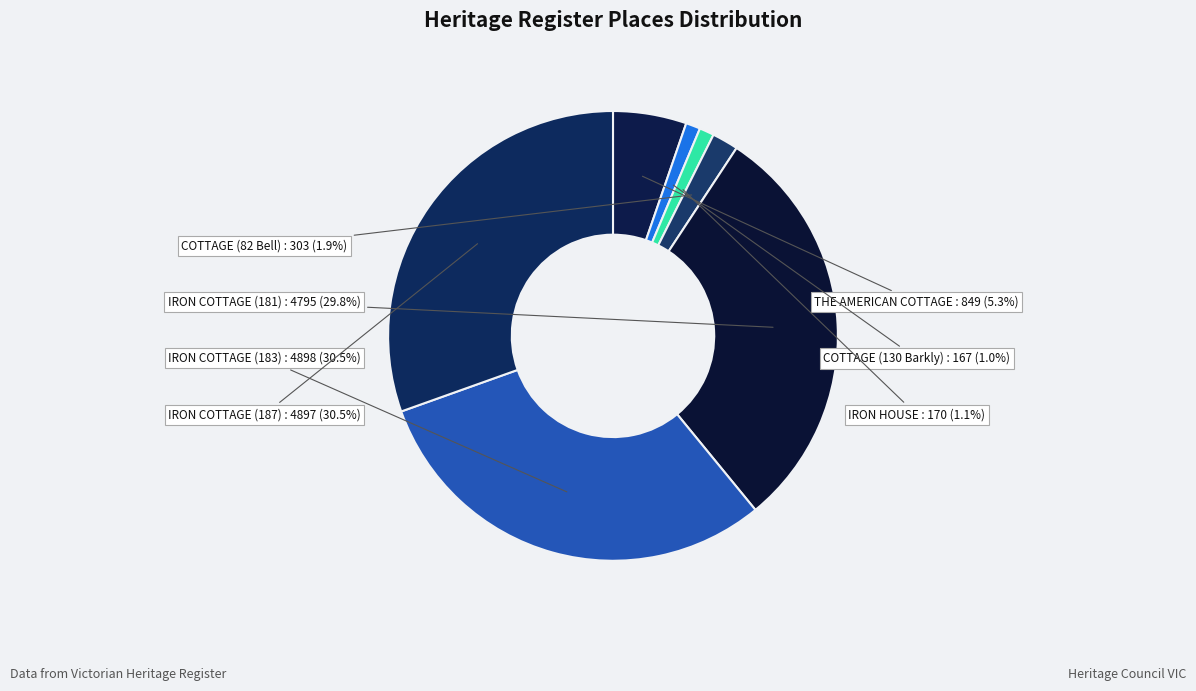

Is there a majority slice in this chart?

No